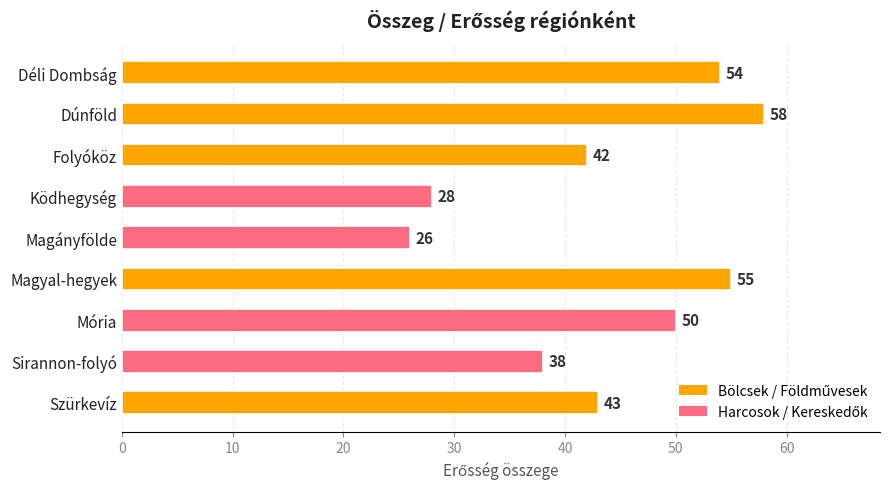

At which label is the value closest to 42?

Folyóköz